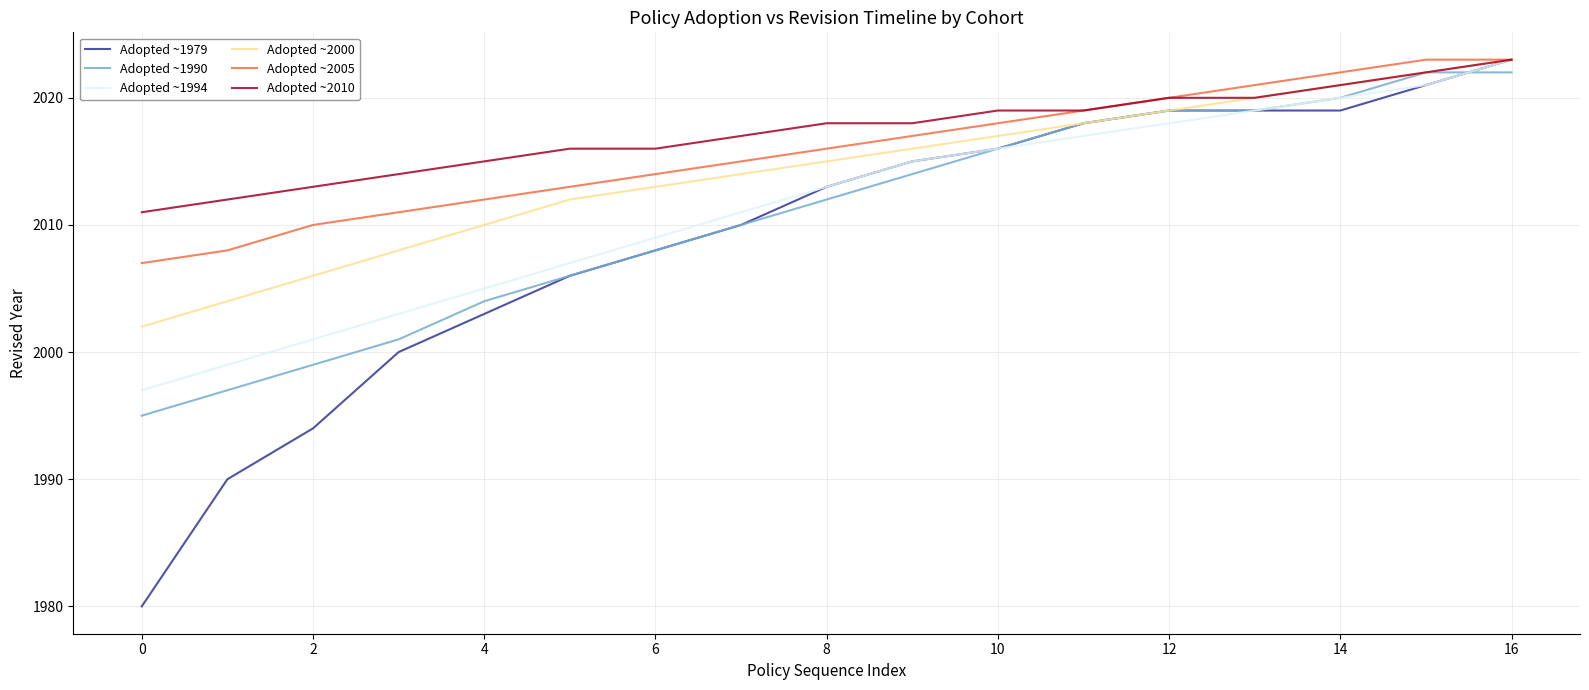

What is the difference between the second highest and minimum values in the Adopted ~1979 series?

41